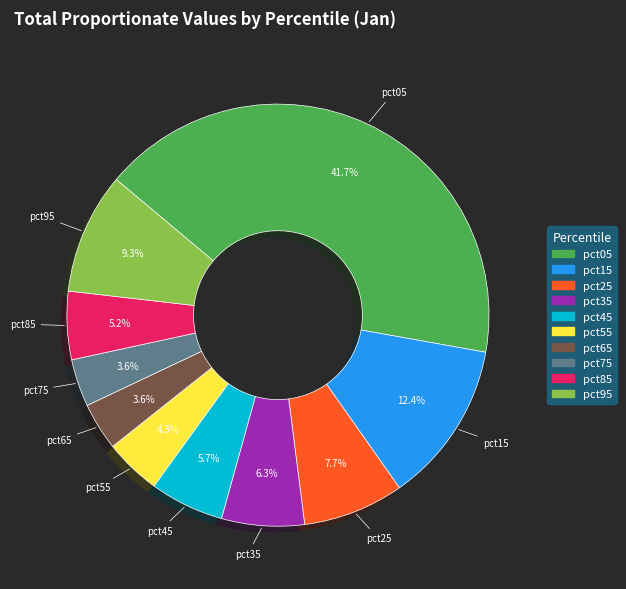

Which has a higher value, pct65 or pct05?

pct05